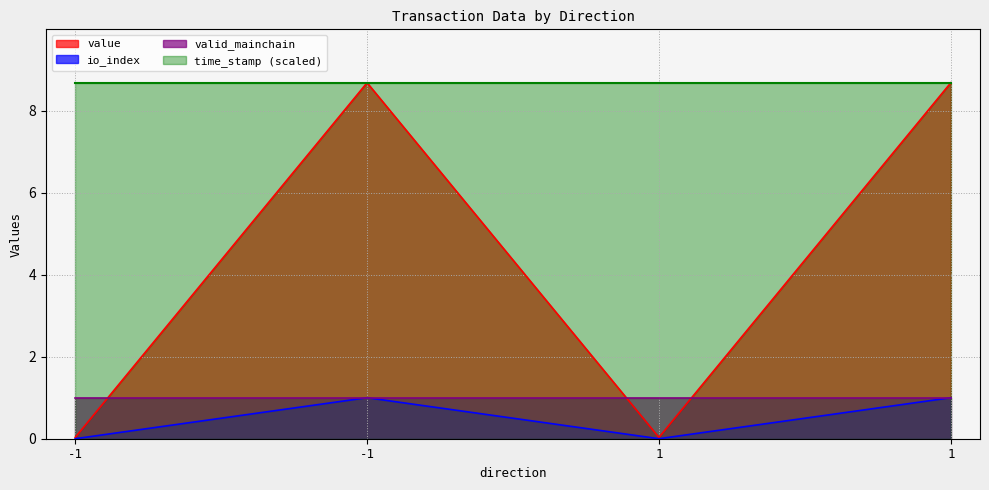

Which series has the largest total across all categories?

time_stamp